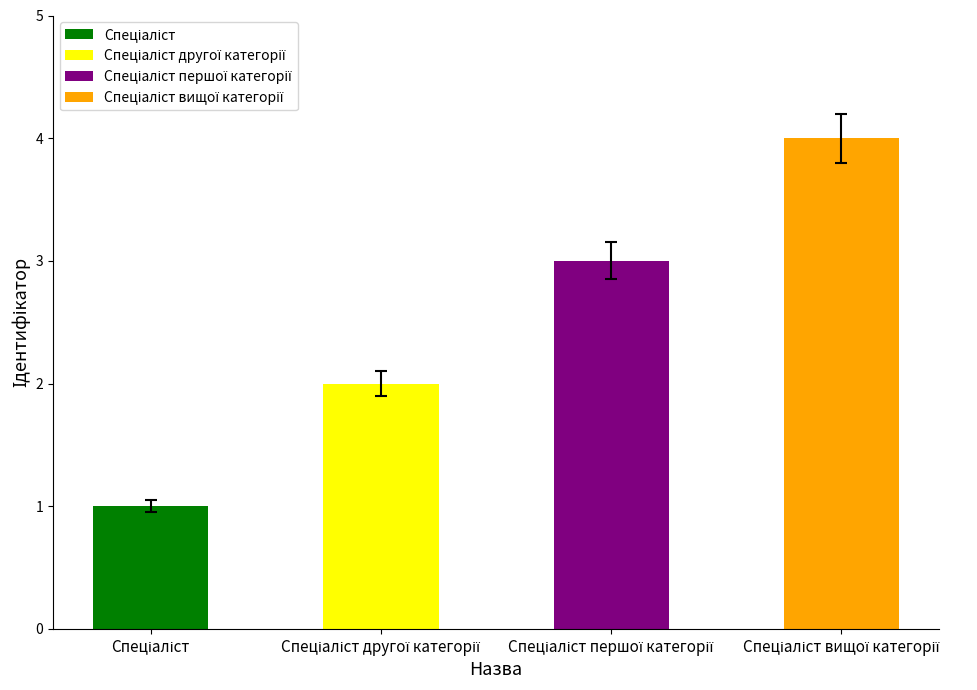

Which label corresponds to the largest value in the chart?

Спеціаліст вищої категорії